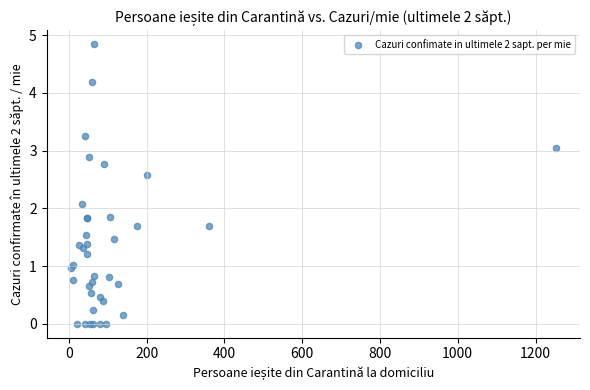

What Y value in the scatter plot is closest to 2?

2.1